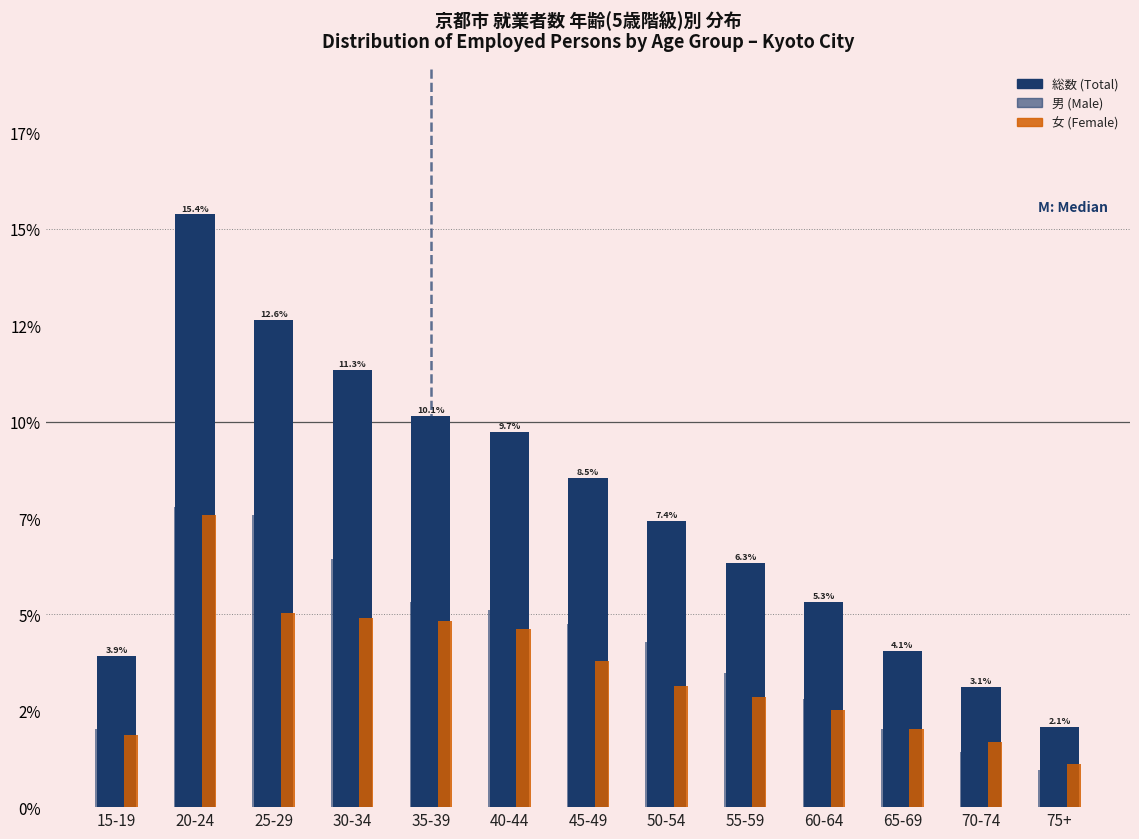

Are the bars grouped side by side (vs. stacked)?

Yes